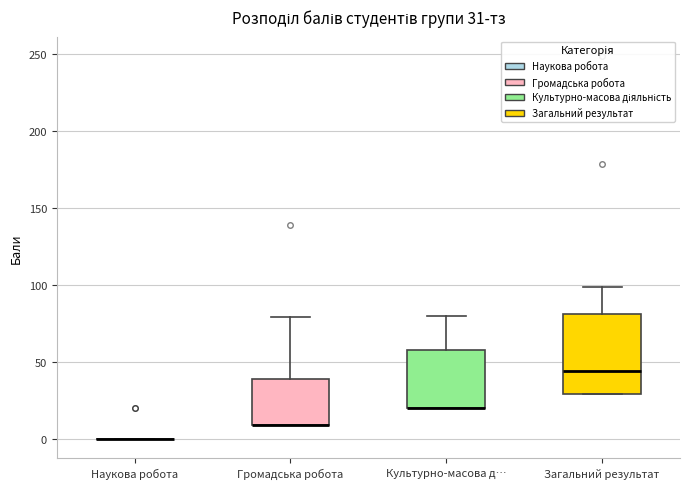

Which box is the tallest, from its lower edge to its upper edge?

Загальний результат